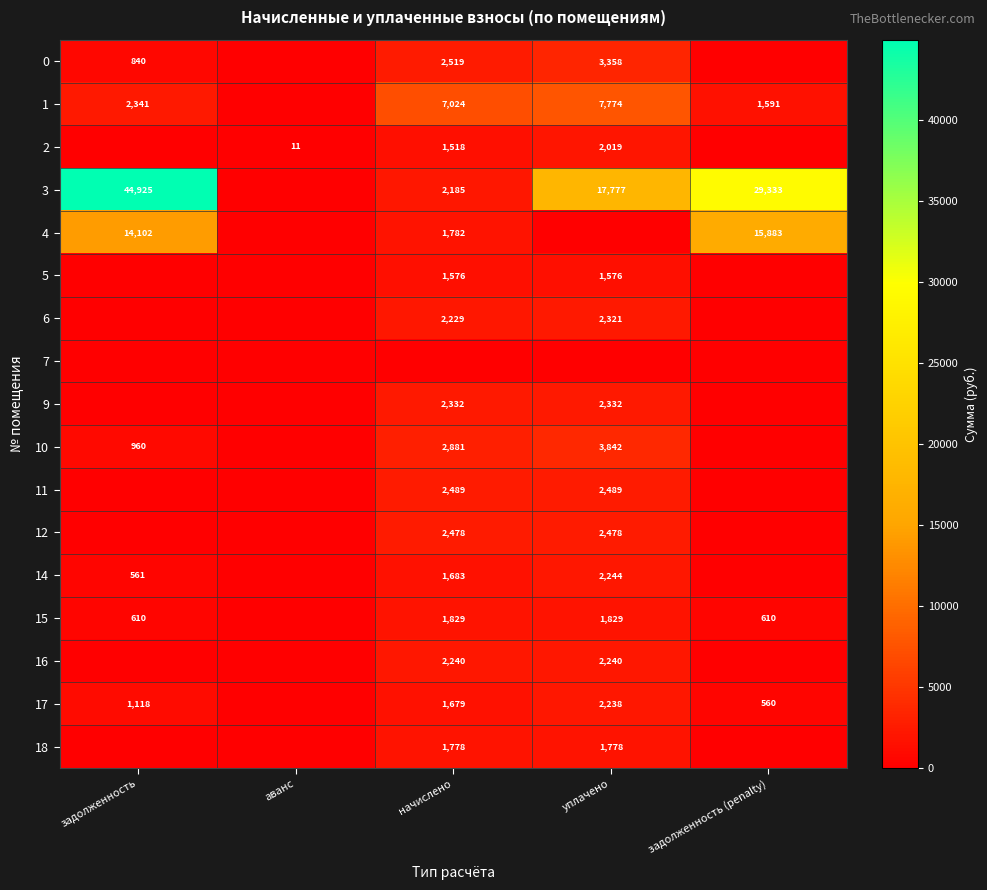

The 0 series shows 840 at задолженность. True or false?

True